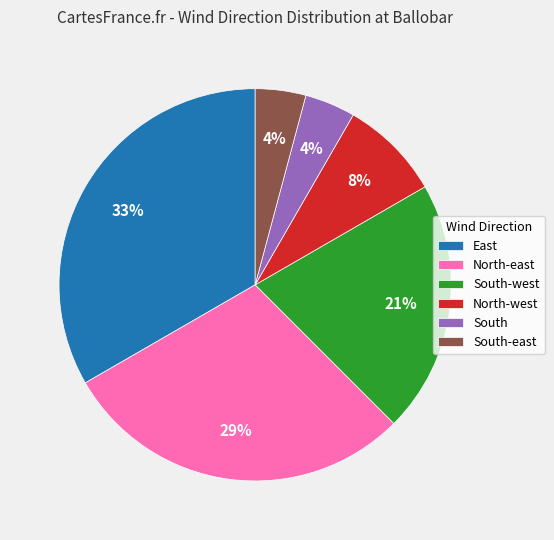

What is the ratio of the value at North-east to the value at South-west?

1.4